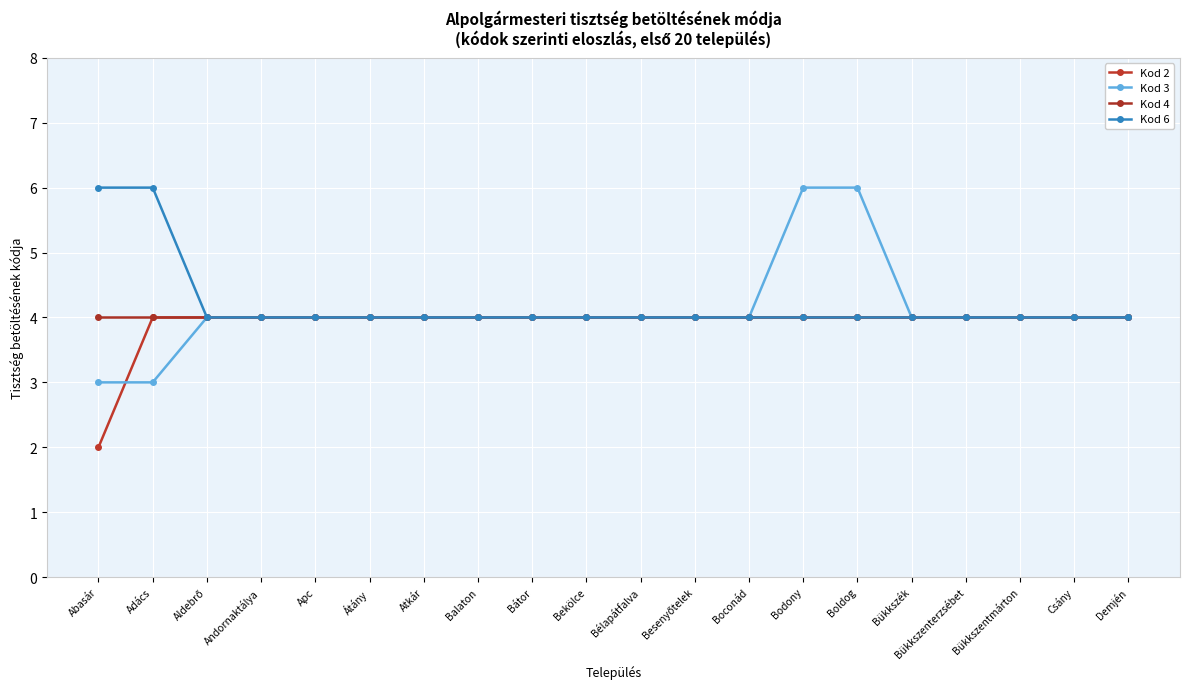

Between which two adjacent categories do Kod 2 and Kod 3 first intersect?

Abasár and Adács